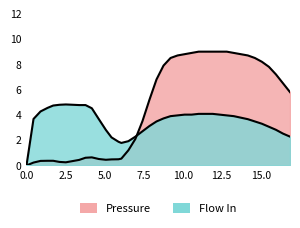

How many interior local peaks does the pressure series have?

1